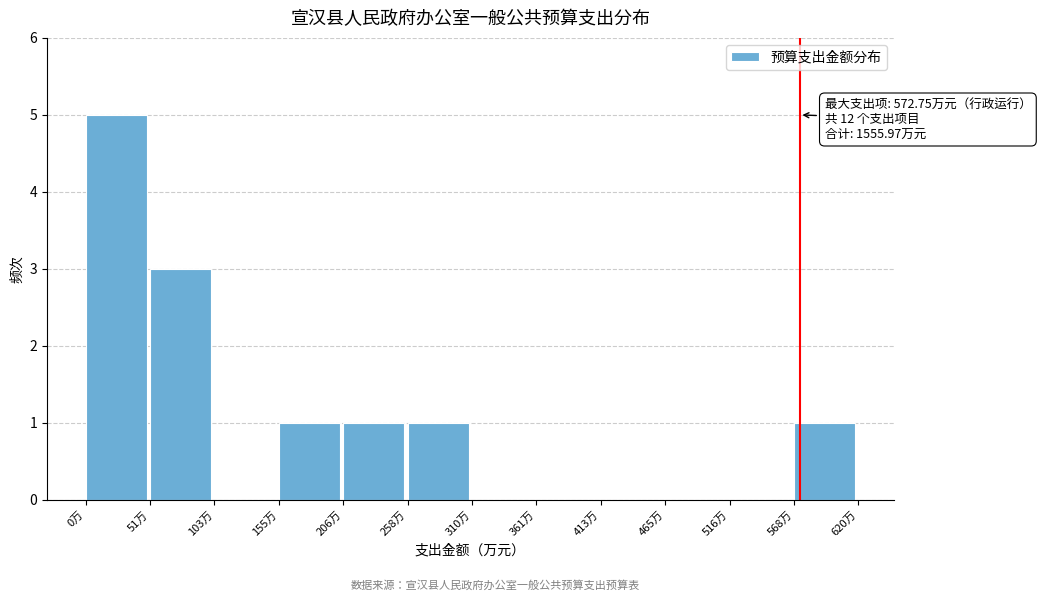

Over which range of the x-axis is the bar tallest?

0 to 50